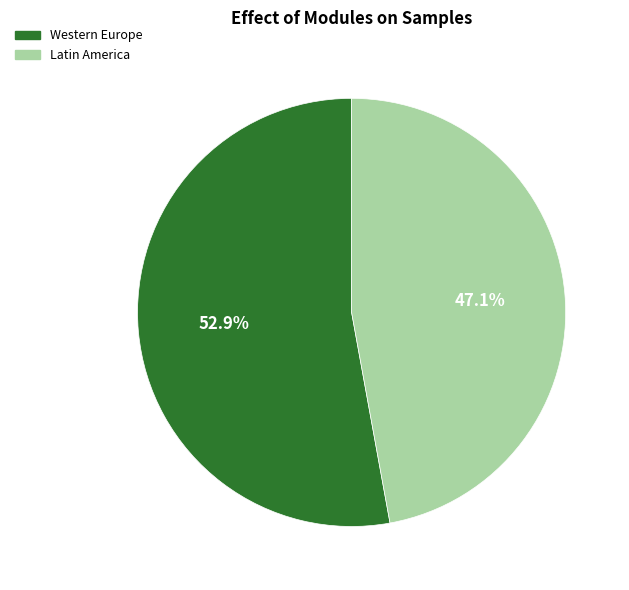

How many segments does this pie chart have?

2